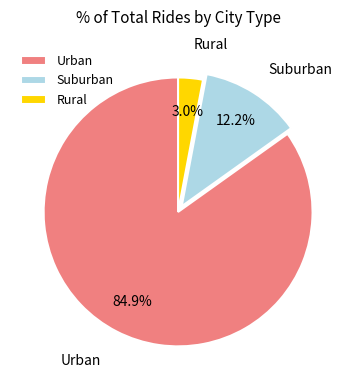

Between Rural and Suburban, which is larger?

Suburban